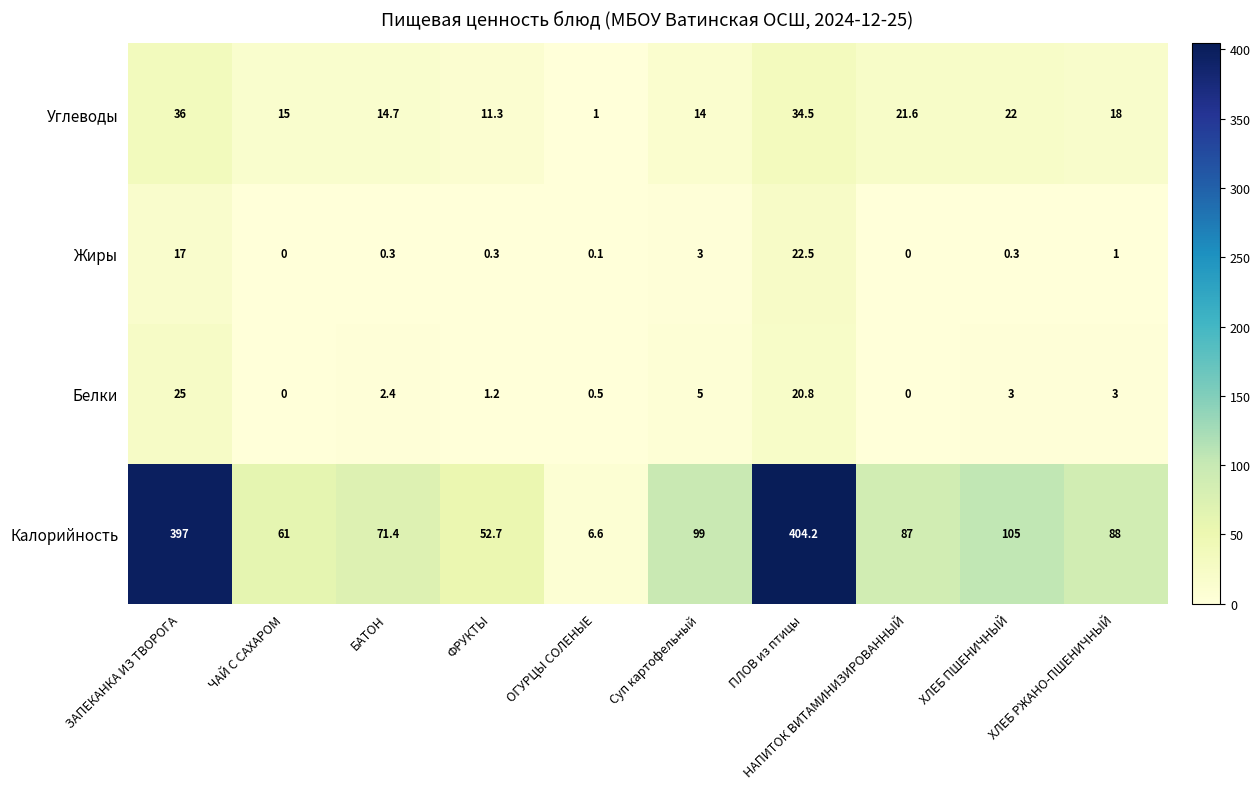

The Углеводы series shows 18.0 at ХЛЕБ РЖАНО-ПШЕНИЧНЫЙ. True or false?

True